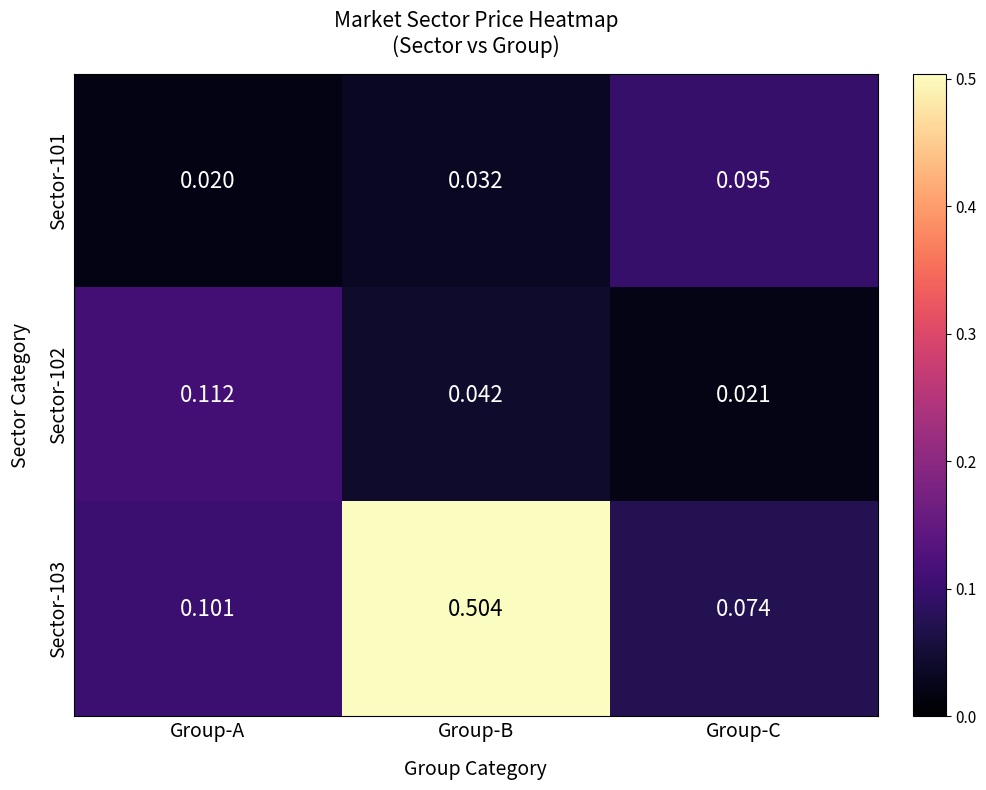

Is the value of Sector-102 at Group-B greater than the value of Sector-103 at Group-C?

No